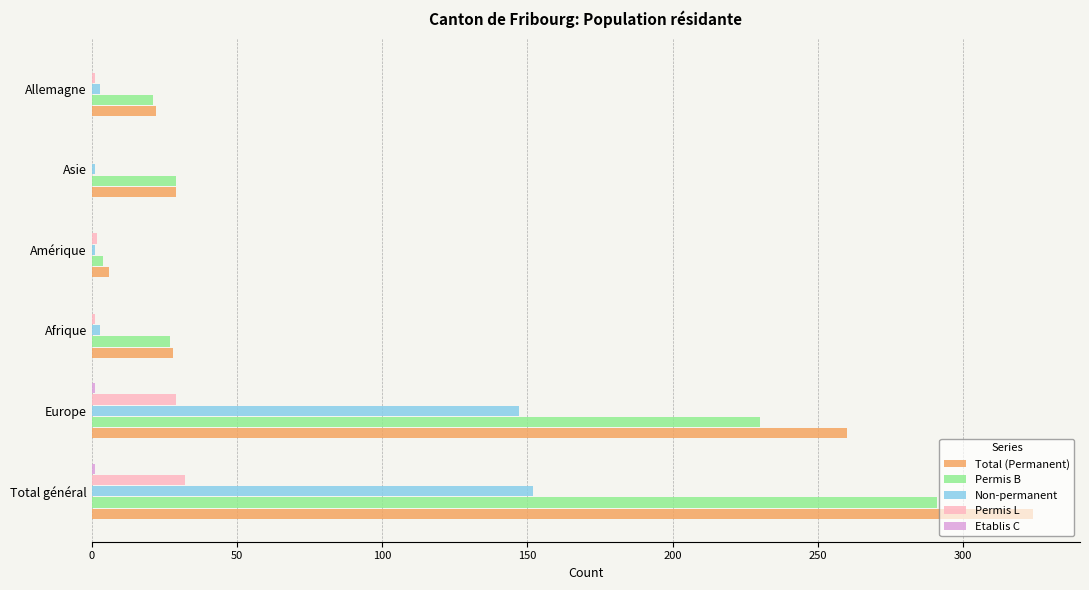

What is the maximum value for Permis B?

291